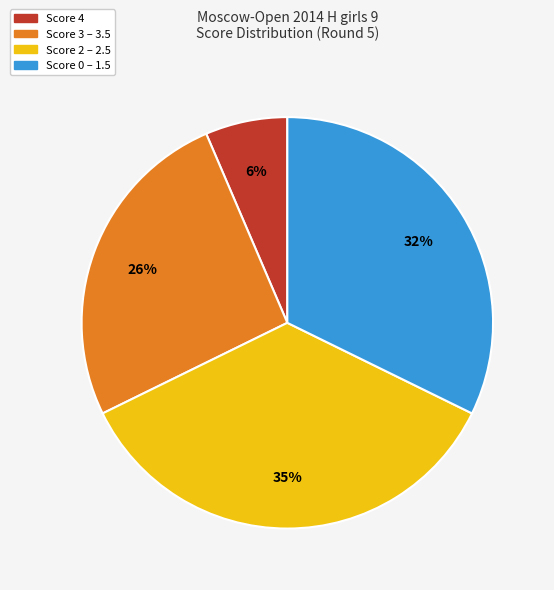

Between Score 2 – 2.5 and Score 0 – 1.5, which is larger?

Score 2 – 2.5